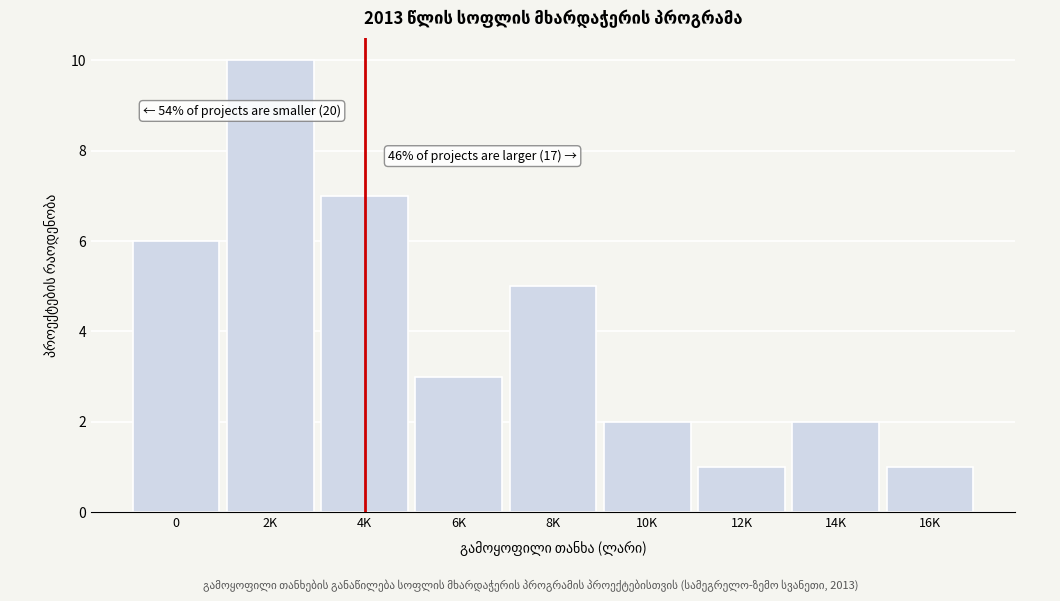

Reading right to left, what are all the values shown in this chart?

16K=1	14K=2	12K=1	10K=2	8K=5	6K=3	4K=7	2K=10	0=6